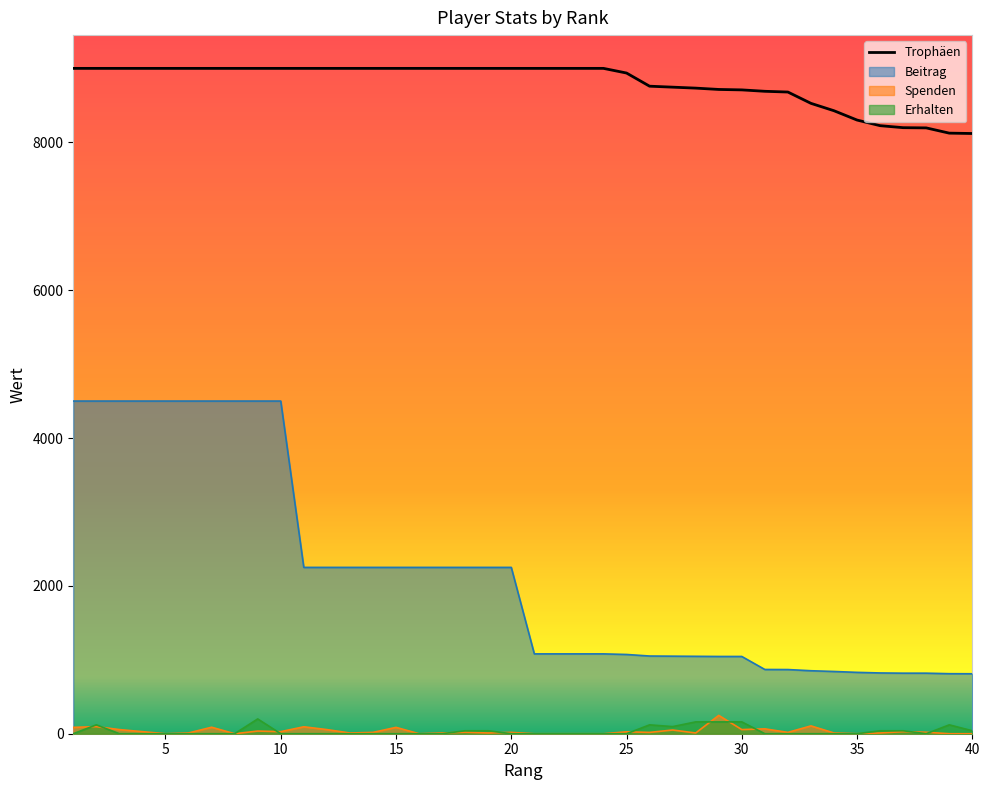

How many categories are shown in the chart?

40